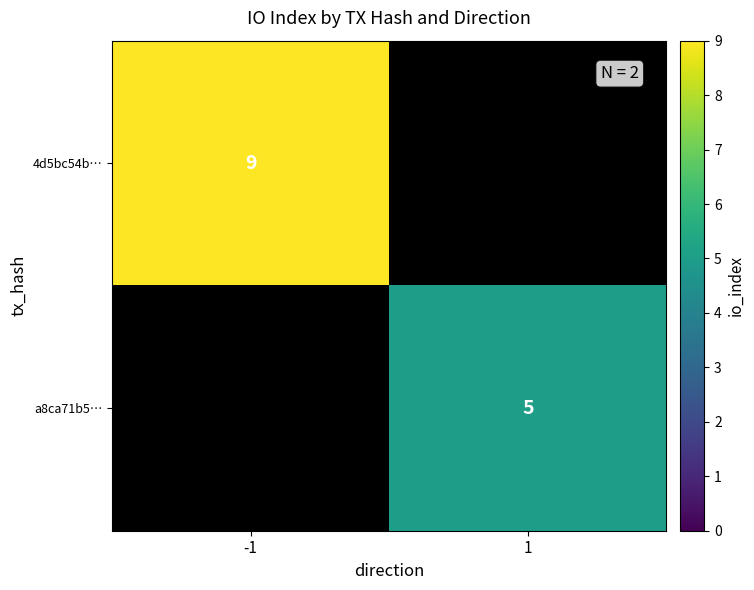

Is it true that 4d5bc54b… equals 9 at -1?

True